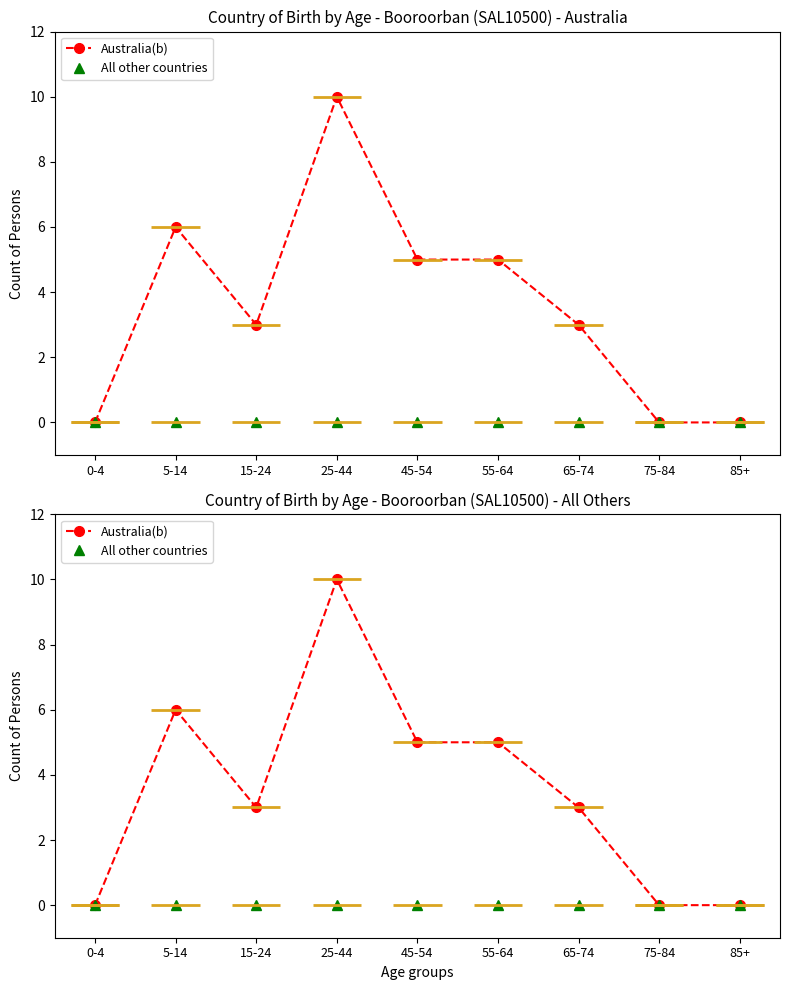

What is the label of the 9th point from the left?

85+